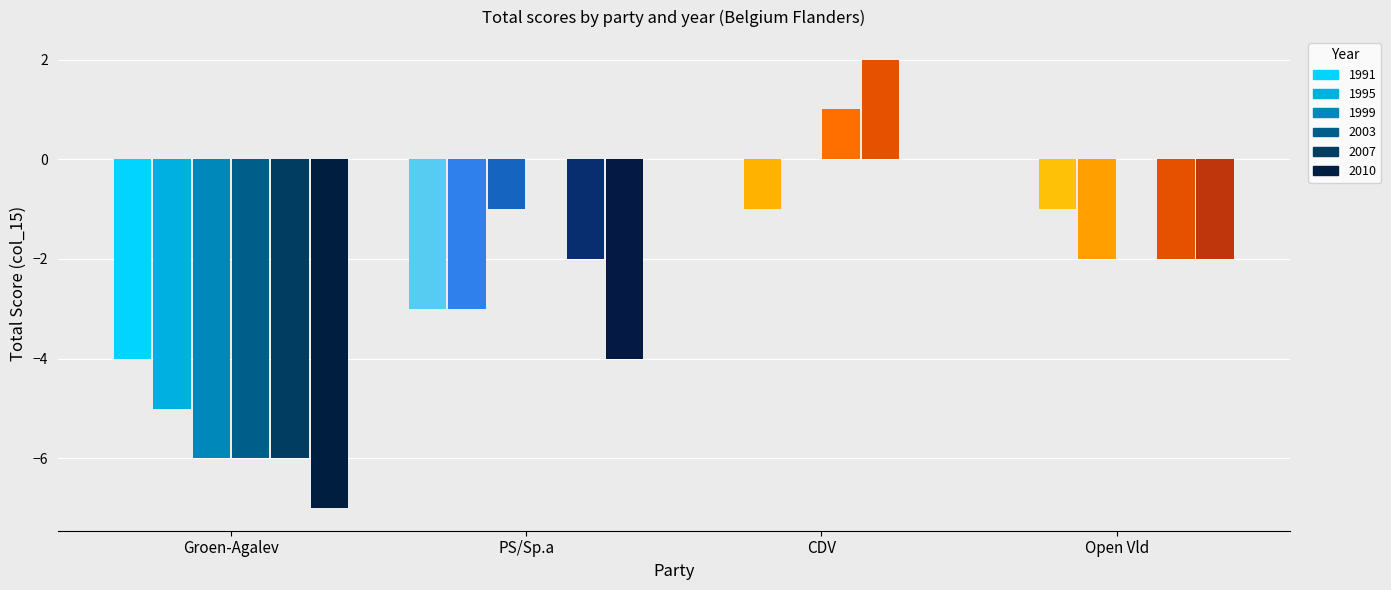

What is the value of the Groen-Agalev bar at the 2nd from the left?

-5